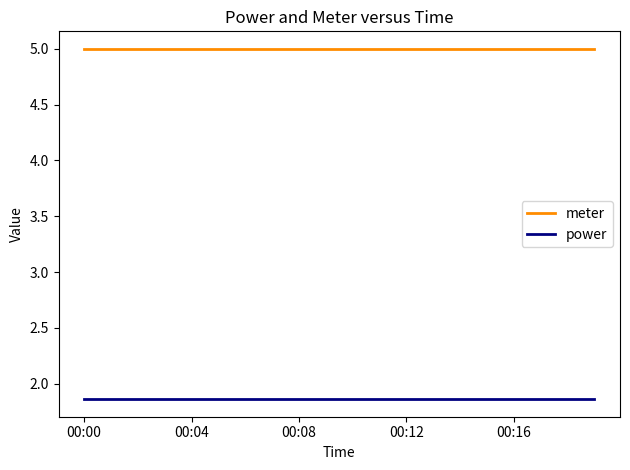

True or false: power and meter cross at least once.

False